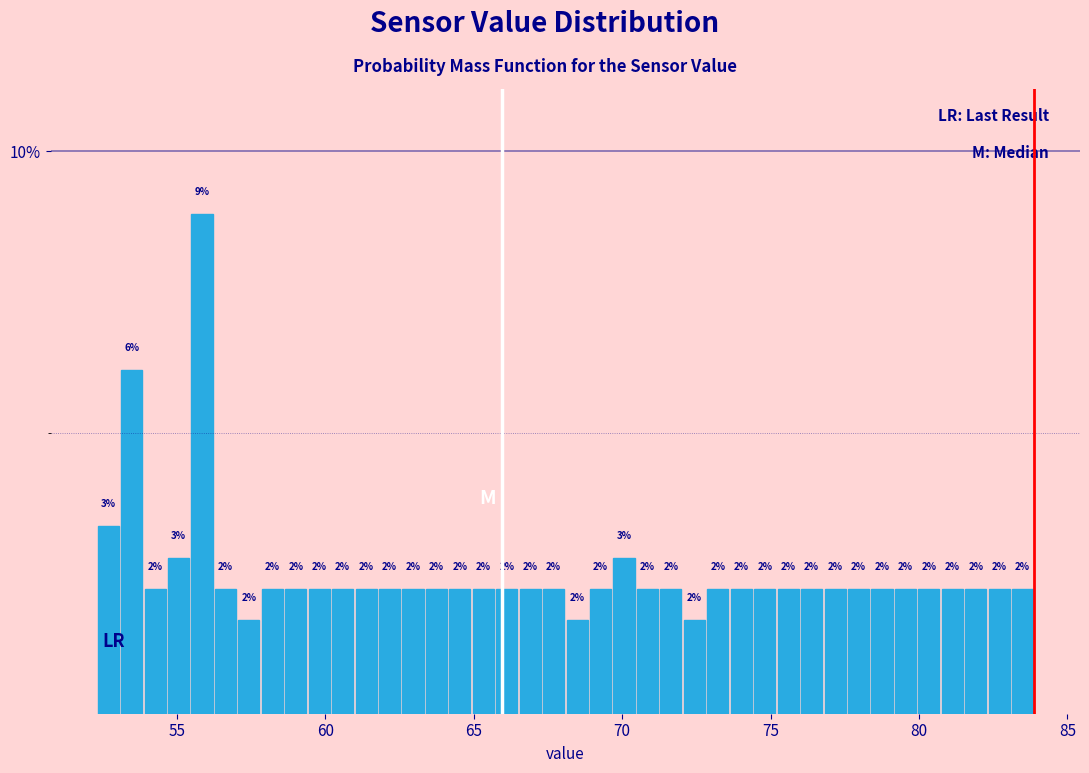

Around what value on the x-axis is the tallest bar? Give the approximate position of its centre, as read against the axis.

56.0